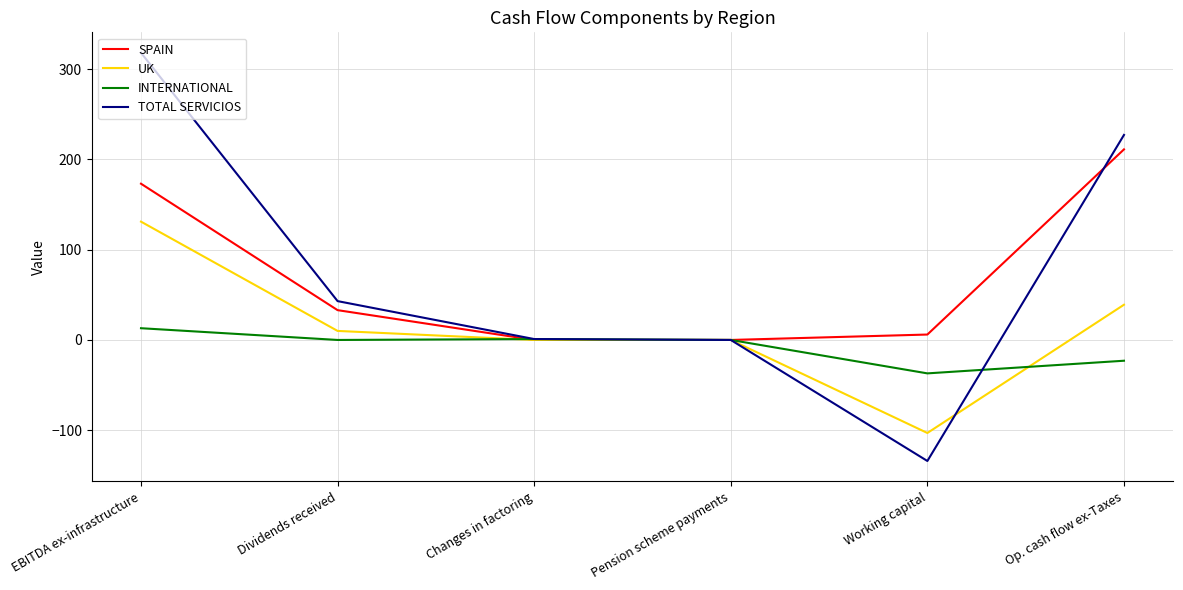

Which series changed the most between Dividends received and Pension scheme payments?

TOTAL SERVICIOS